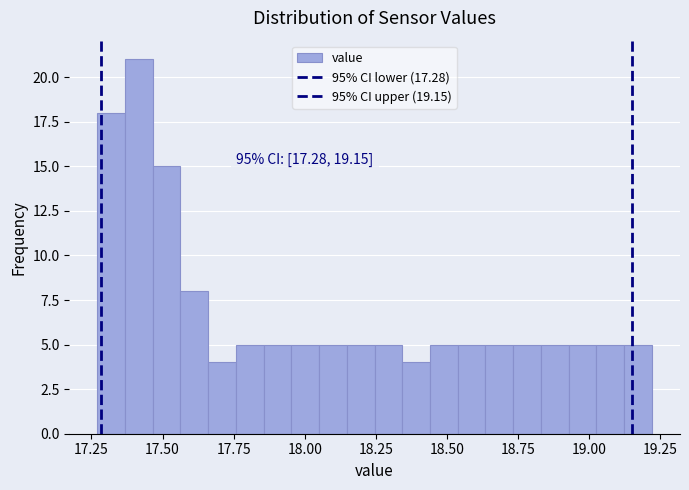

Read against the x-axis, roughly where is the centre of the tallest bar?

17.40